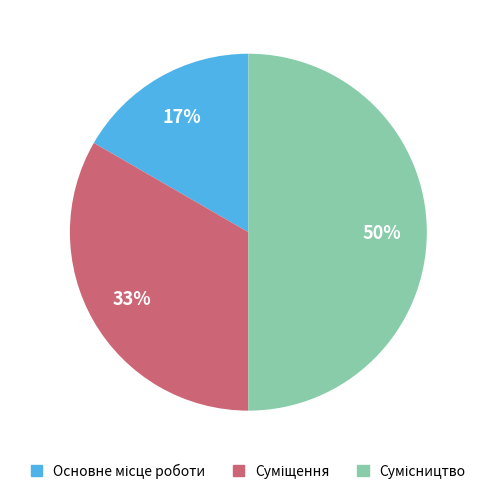

To the nearest percent, what is the difference between the largest and smallest slice percentages?

33%